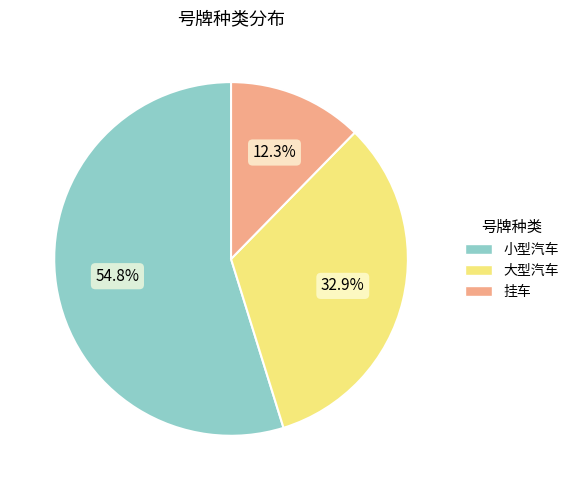

What is the majority slice?

小型汽车